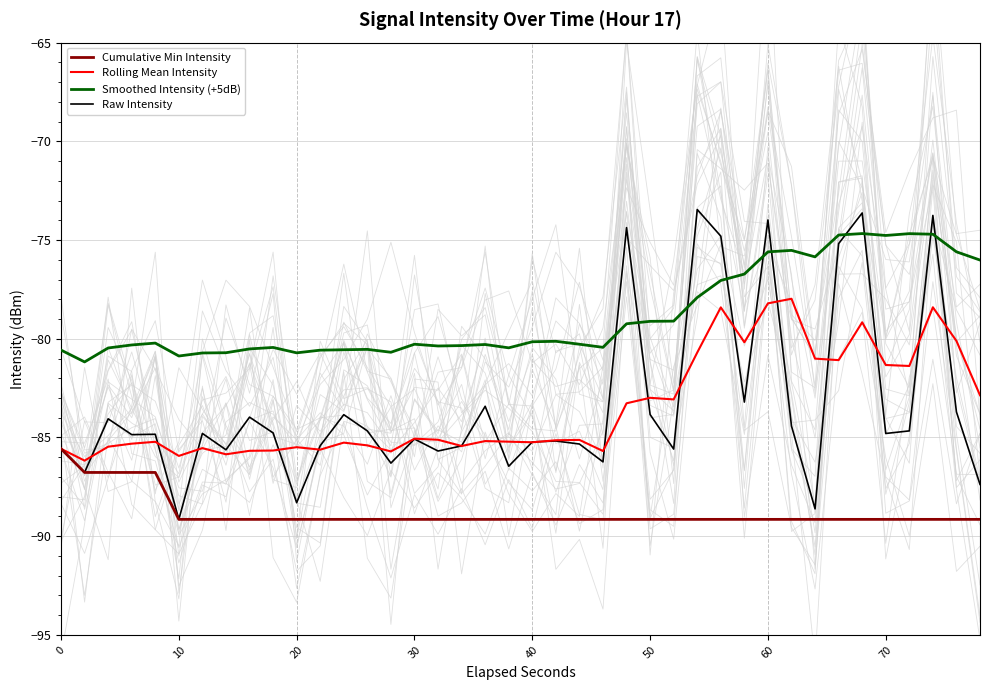

How many lines are shown in the chart?

4